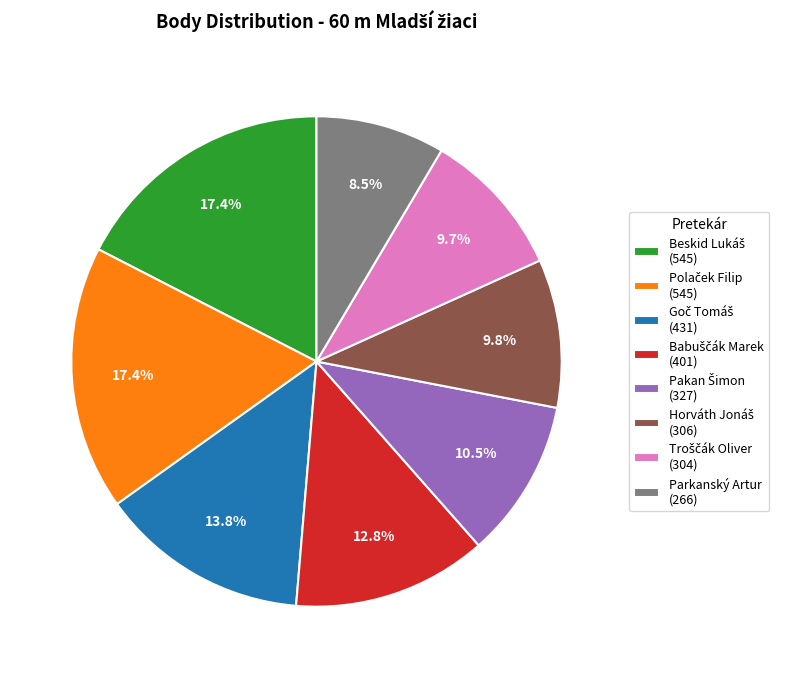

Is there any slice that represents more than half of the pie?

No